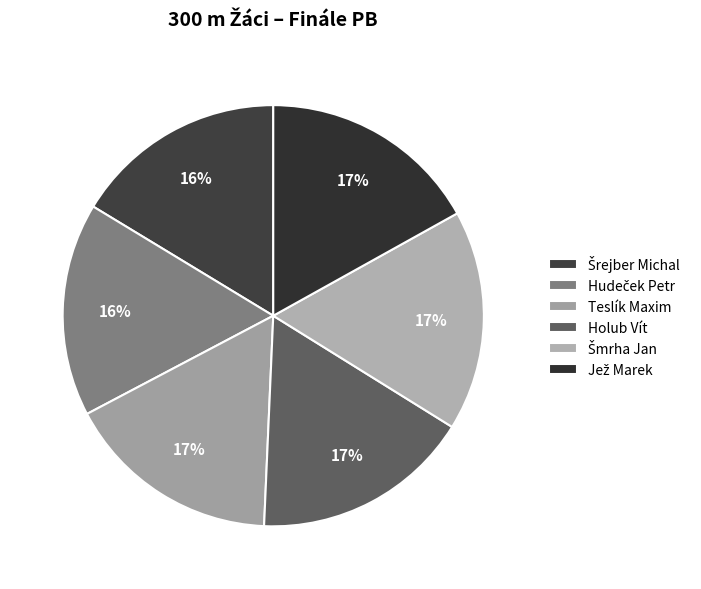

The Teslík Maxim slice represents 22% of the pie. True or false?

False